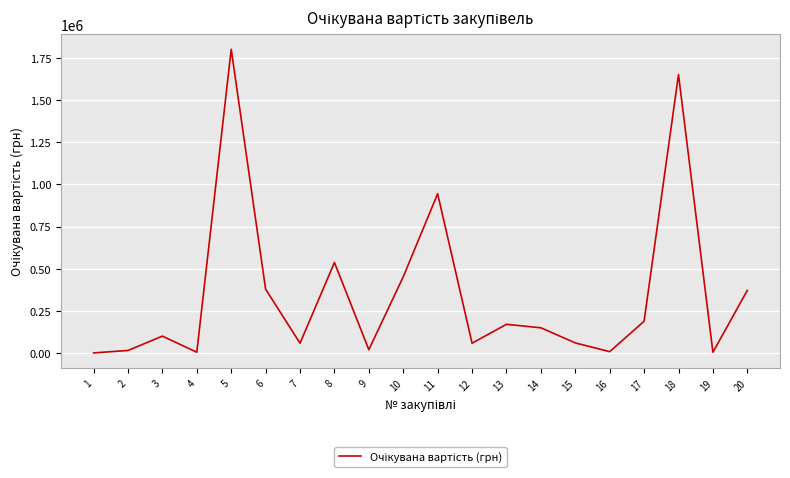

Between 20 and 13, which is larger?

20